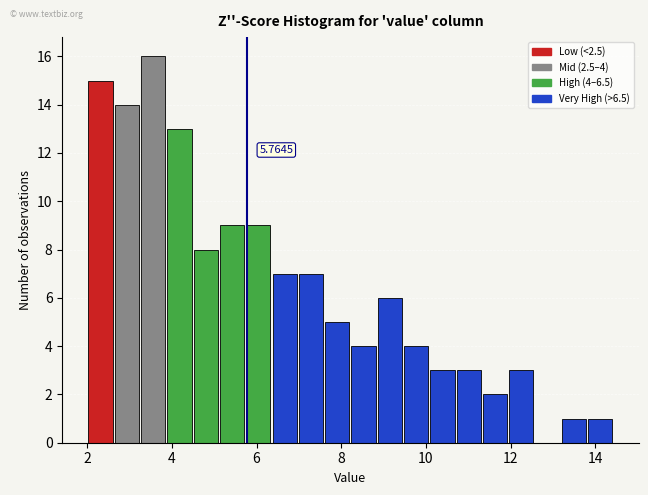

Around what value on the x-axis is the tallest bar? Give the approximate position of its centre, as read against the axis.

3.6